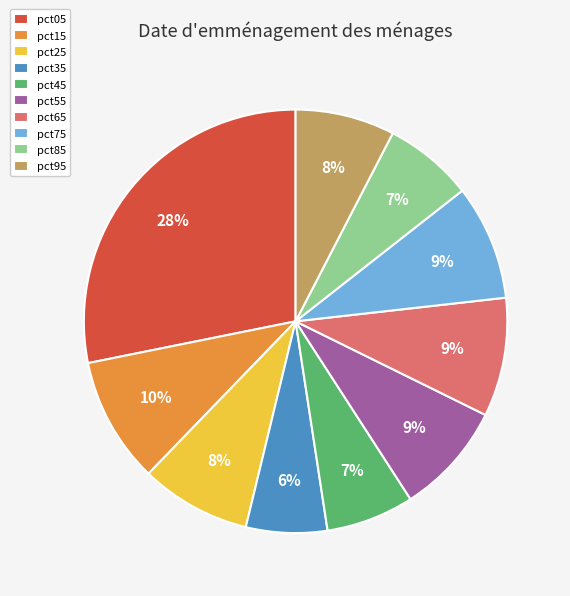

Which slice is the largest?

pct05